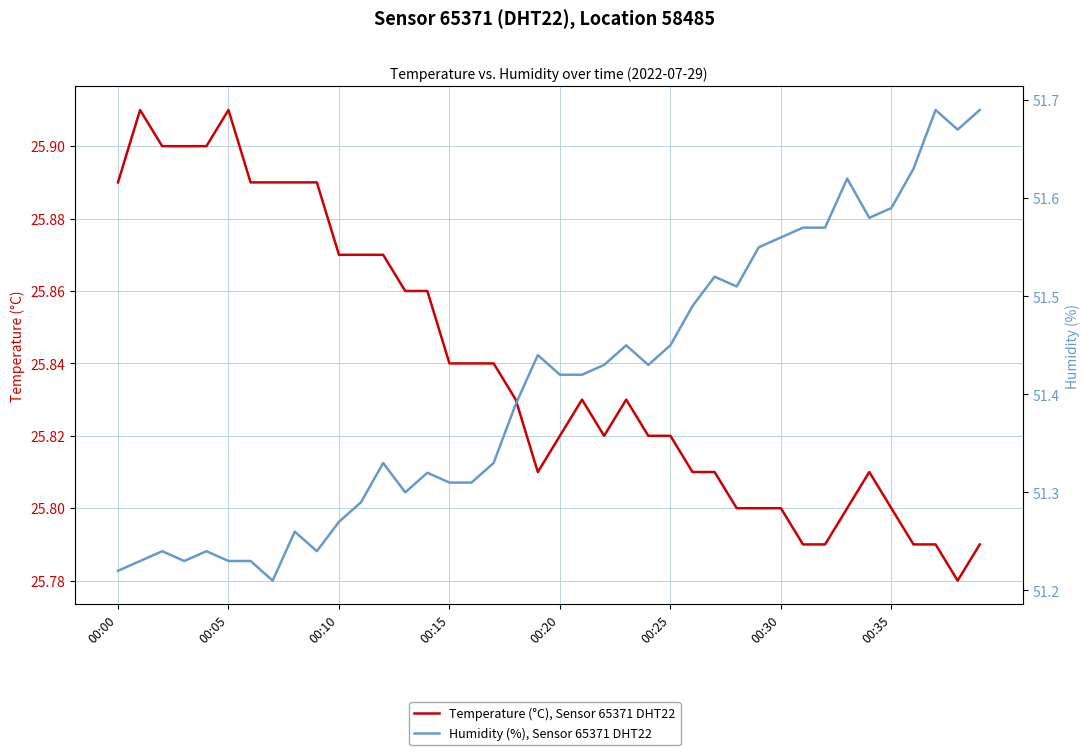

What is the value of the Temperature (°C), Sensor 65371 DHT22 point at the 38th from the left?

25.8